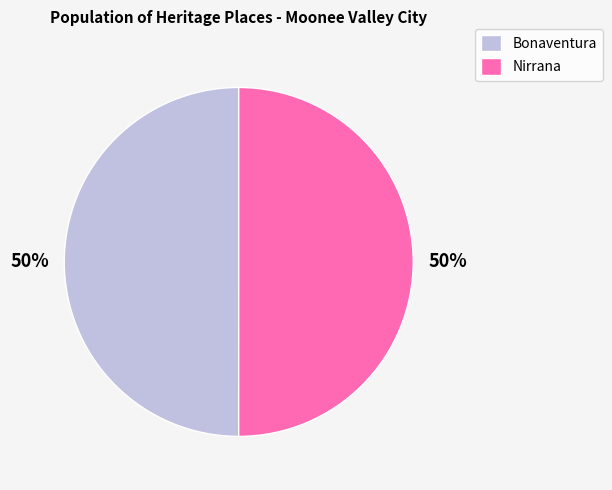

To the nearest percent, what percentage of the pie is Bonaventura?

50%